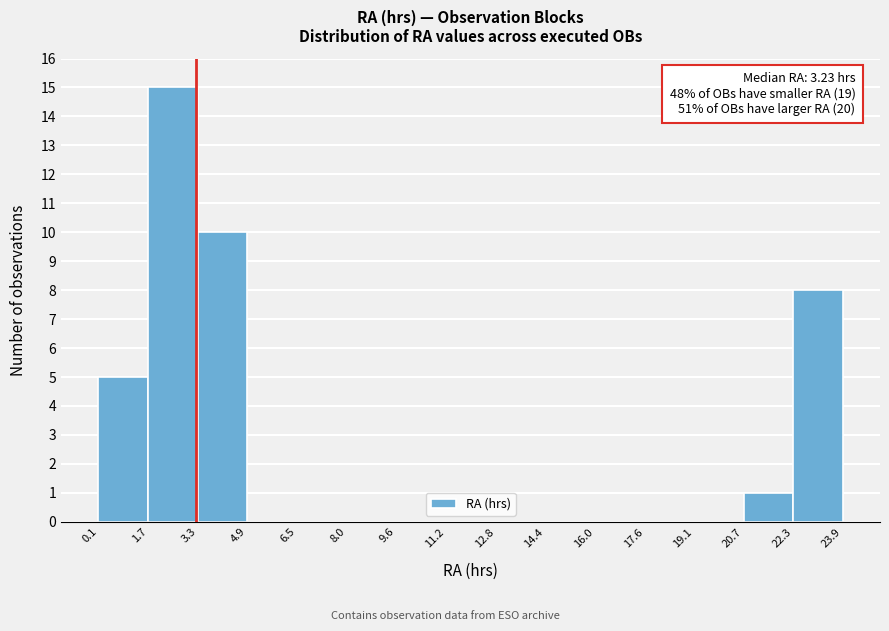

Which range on the x-axis has the tallest bar?

1.7 to 3.3